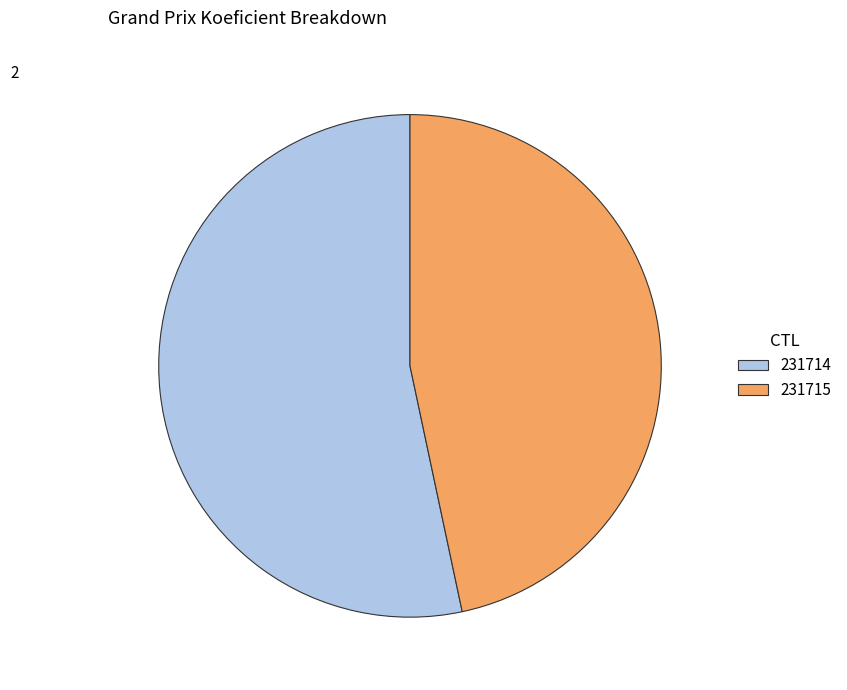

Between 231715 and 231714, which is larger?

231714